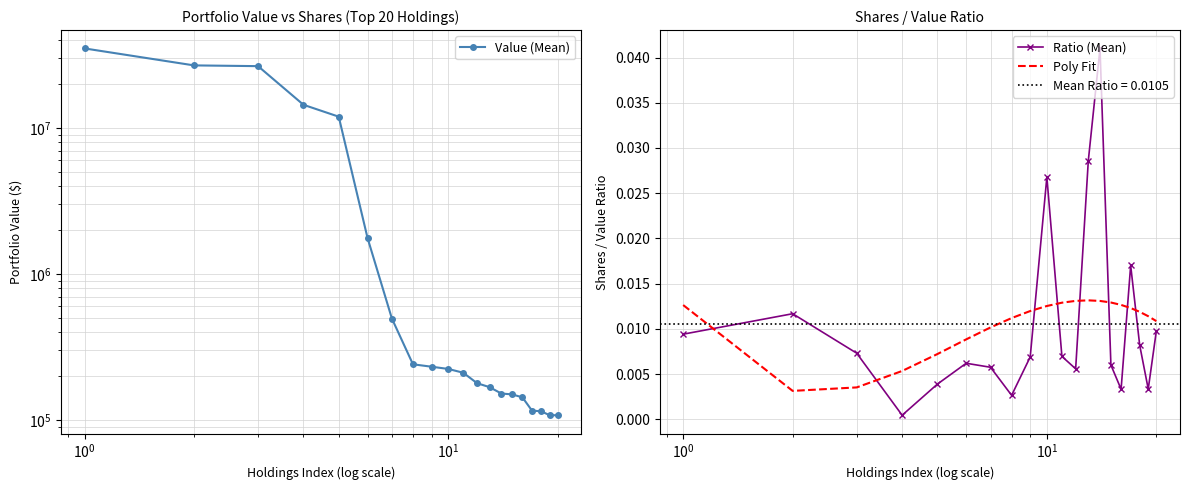

After their last crossing, which series has the higher values: Poly Fit or Ratio (Mean)?

Poly Fit